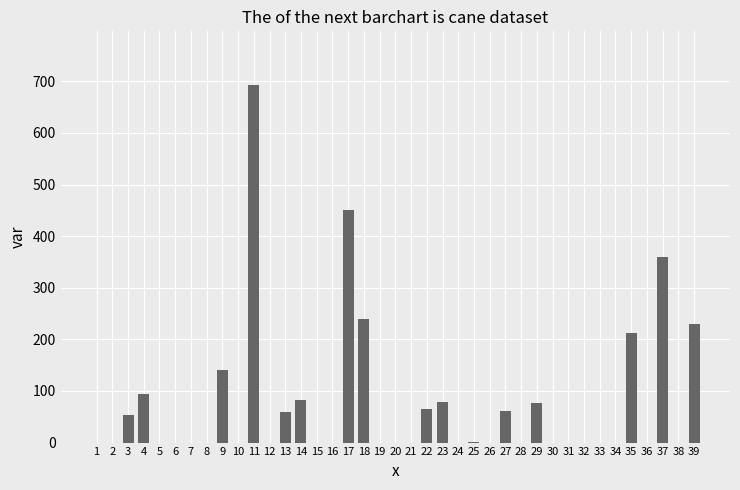

Which has a higher value, 22 or 31?

22